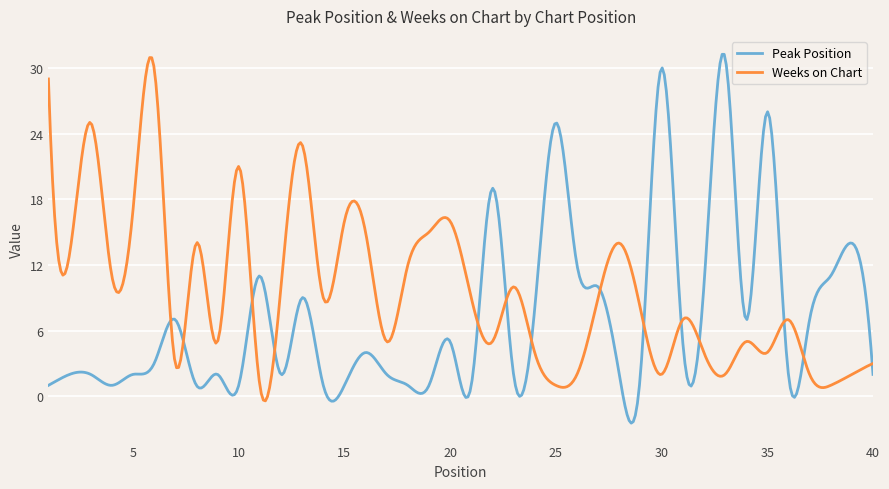

Which series has the largest total across all categories?

Weeks on Chart